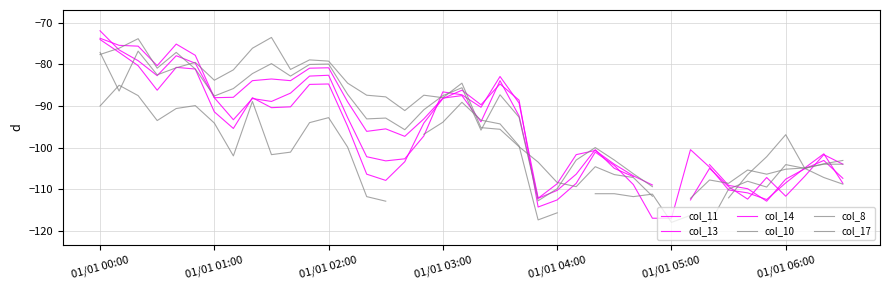

How many times do col_14 and col_13 cross each other?

14